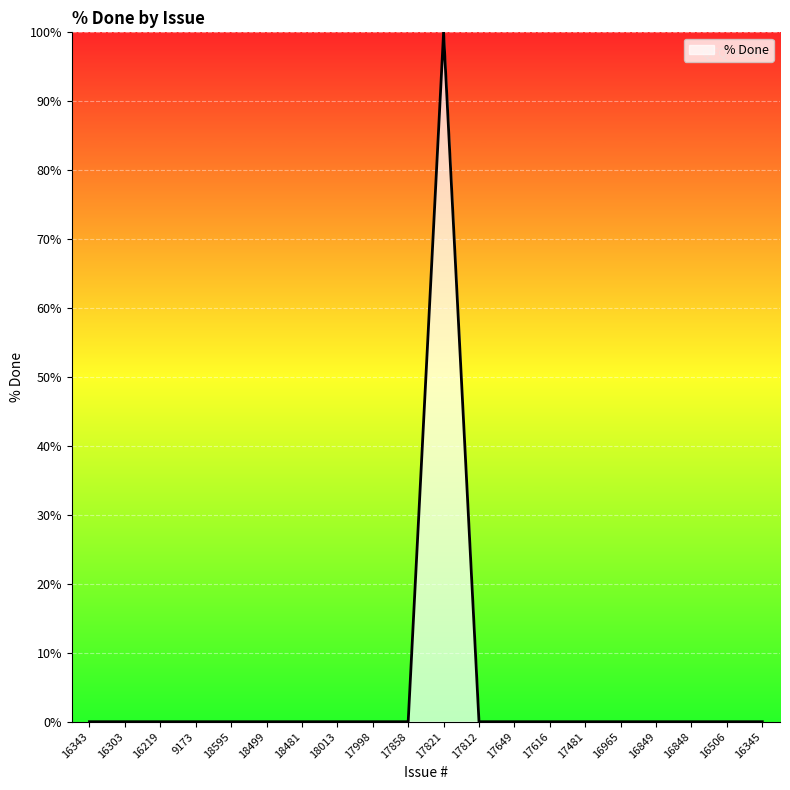

What is the change in value from 17821 to 17616?

-100